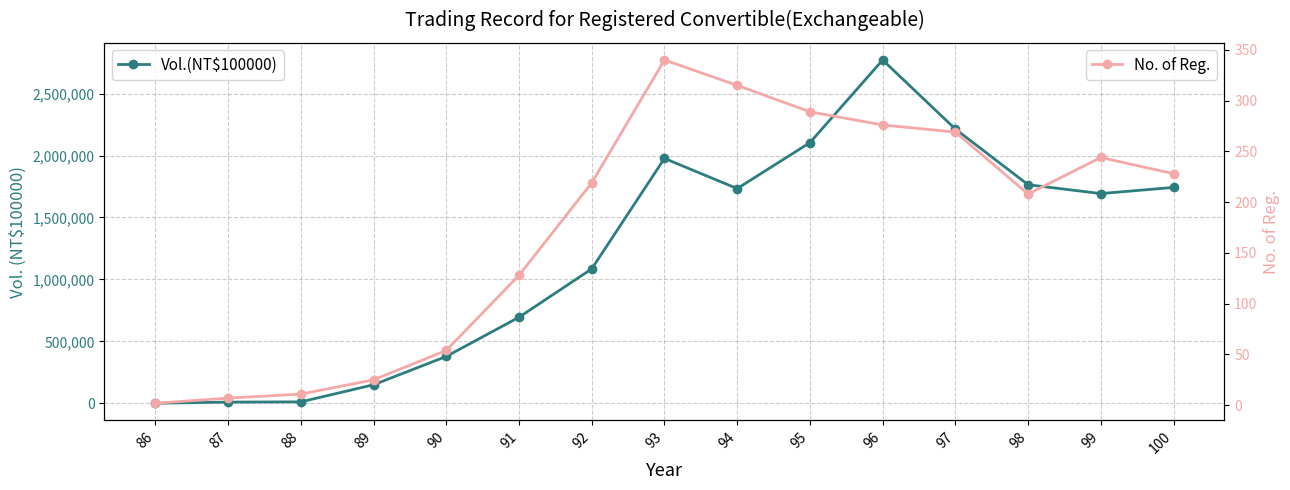

Rank the series at 97 from lowest to highest value.

No. of Reg., Vol.(NT$100000)